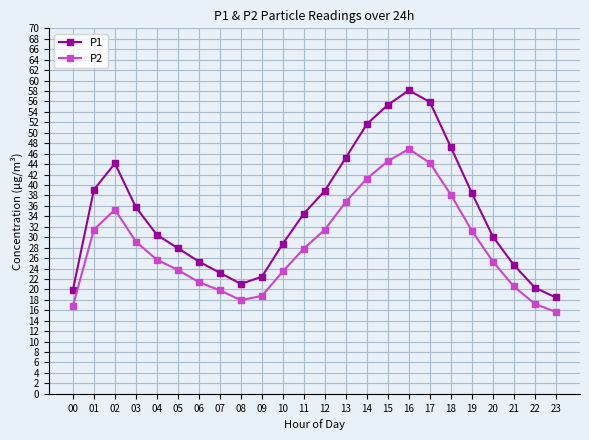

What is the difference between the P1 values at 06 and 22?

5.0